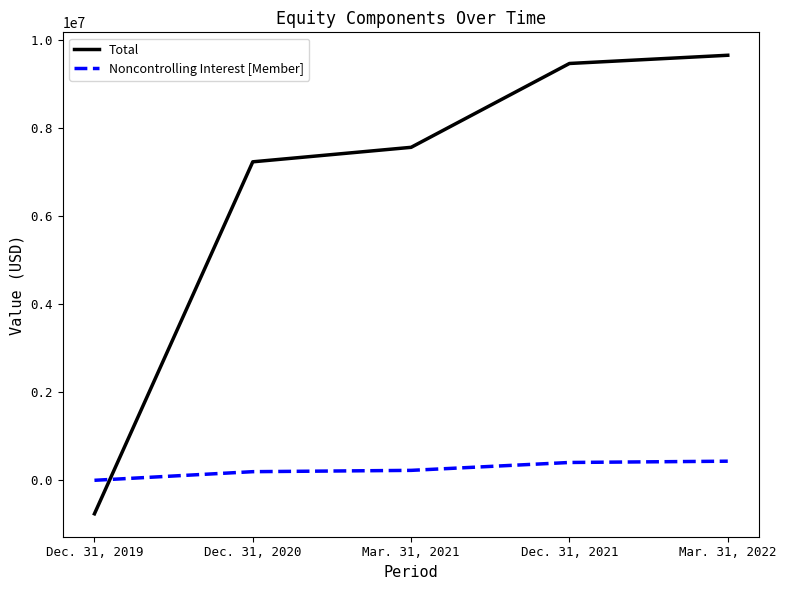

After their last crossing, which series has the higher values: Noncontrolling Interest [Member] or Total?

Total